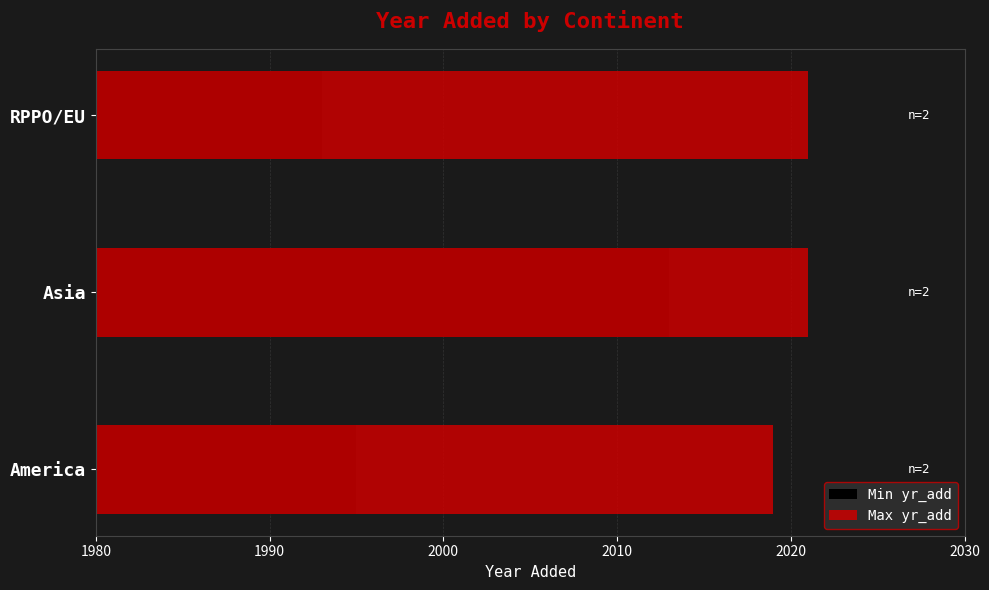

What is the sum of all Min yr_add values?

6001